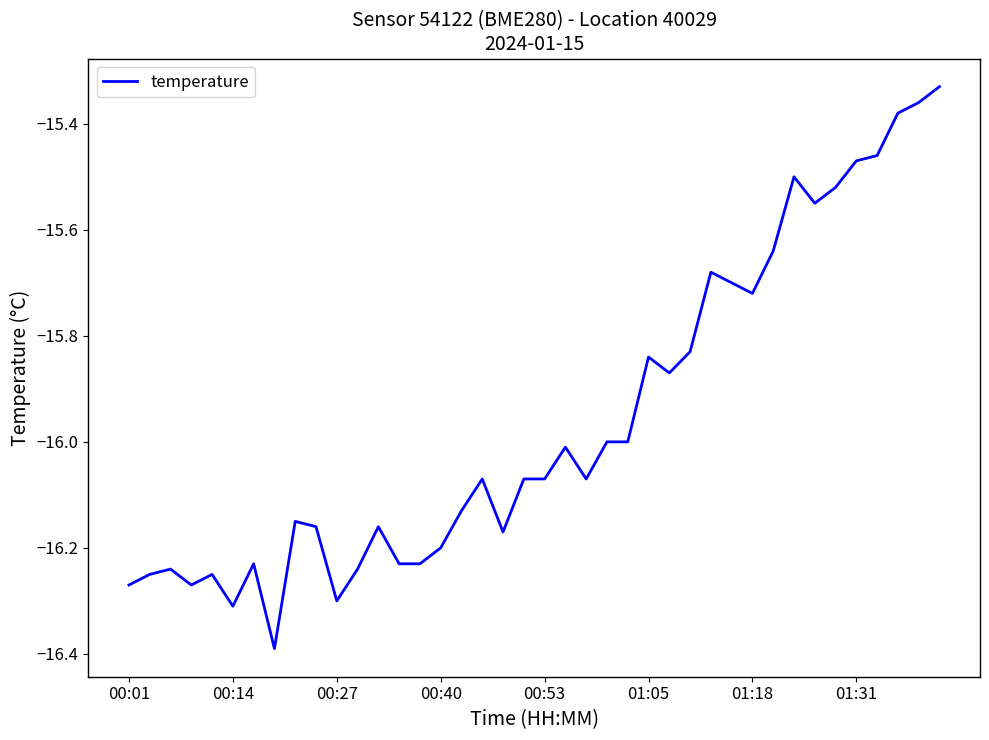

The chart shows a value of -10.9 at 00:27. True or false?

False